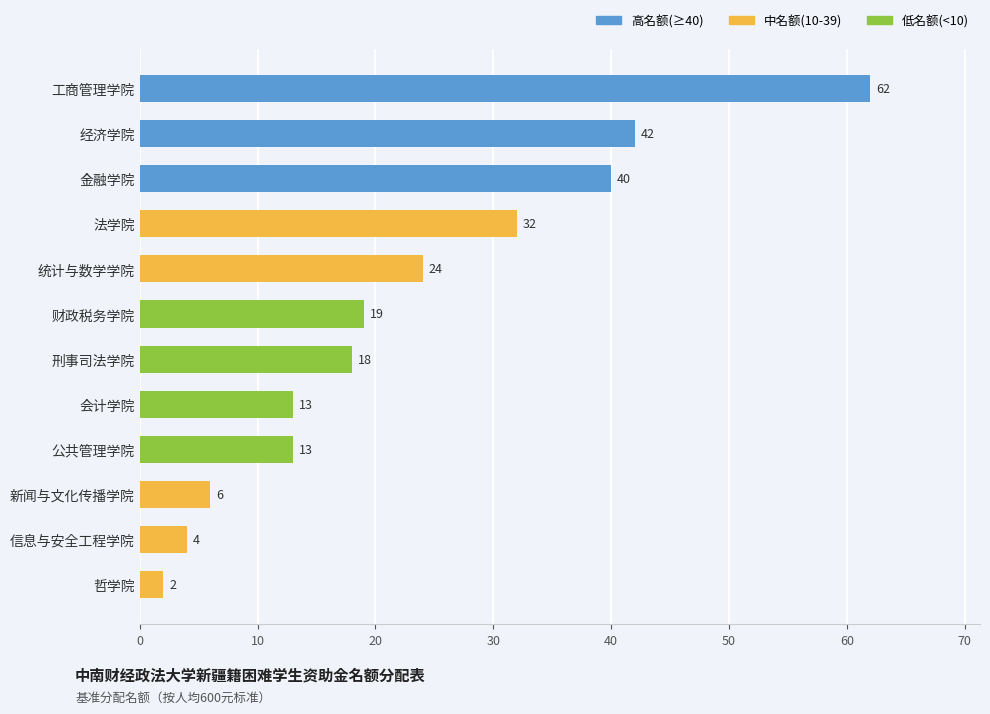

Reading bottom to top, extract all data points from this chart.

哲学院=2	信息与安全工程学院=4	新闻与文化传播学院=6	公共管理学院=13	会计学院=13	刑事司法学院=18	财政税务学院=19	统计与数学学院=24	法学院=32	金融学院=40	经济学院=42	工商管理学院=62